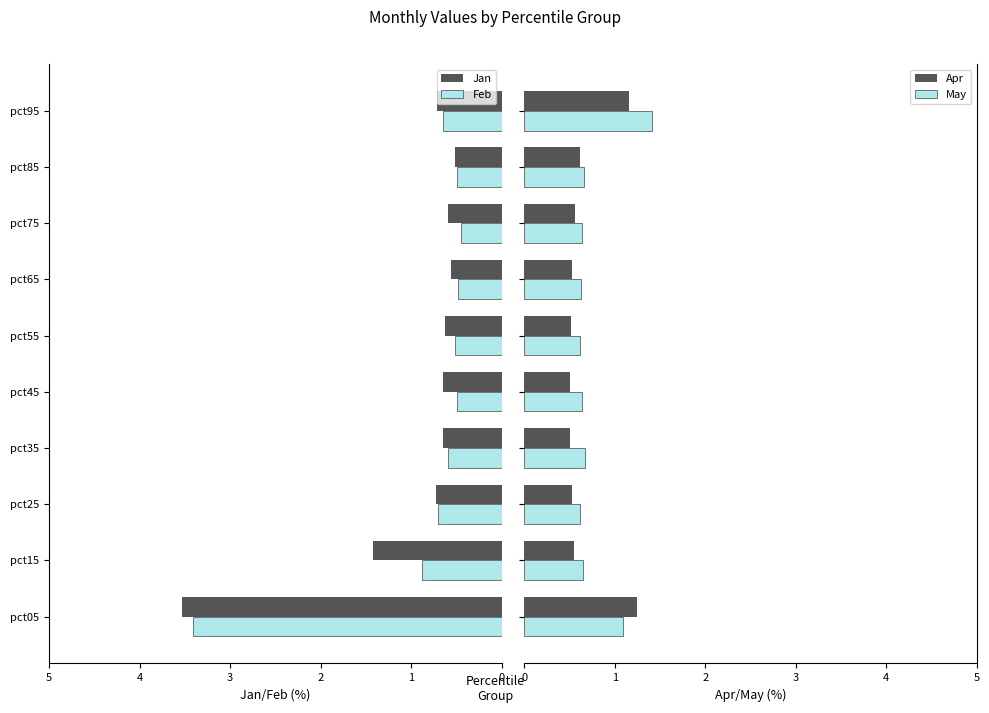

How many May values are between 0 and 1?

8